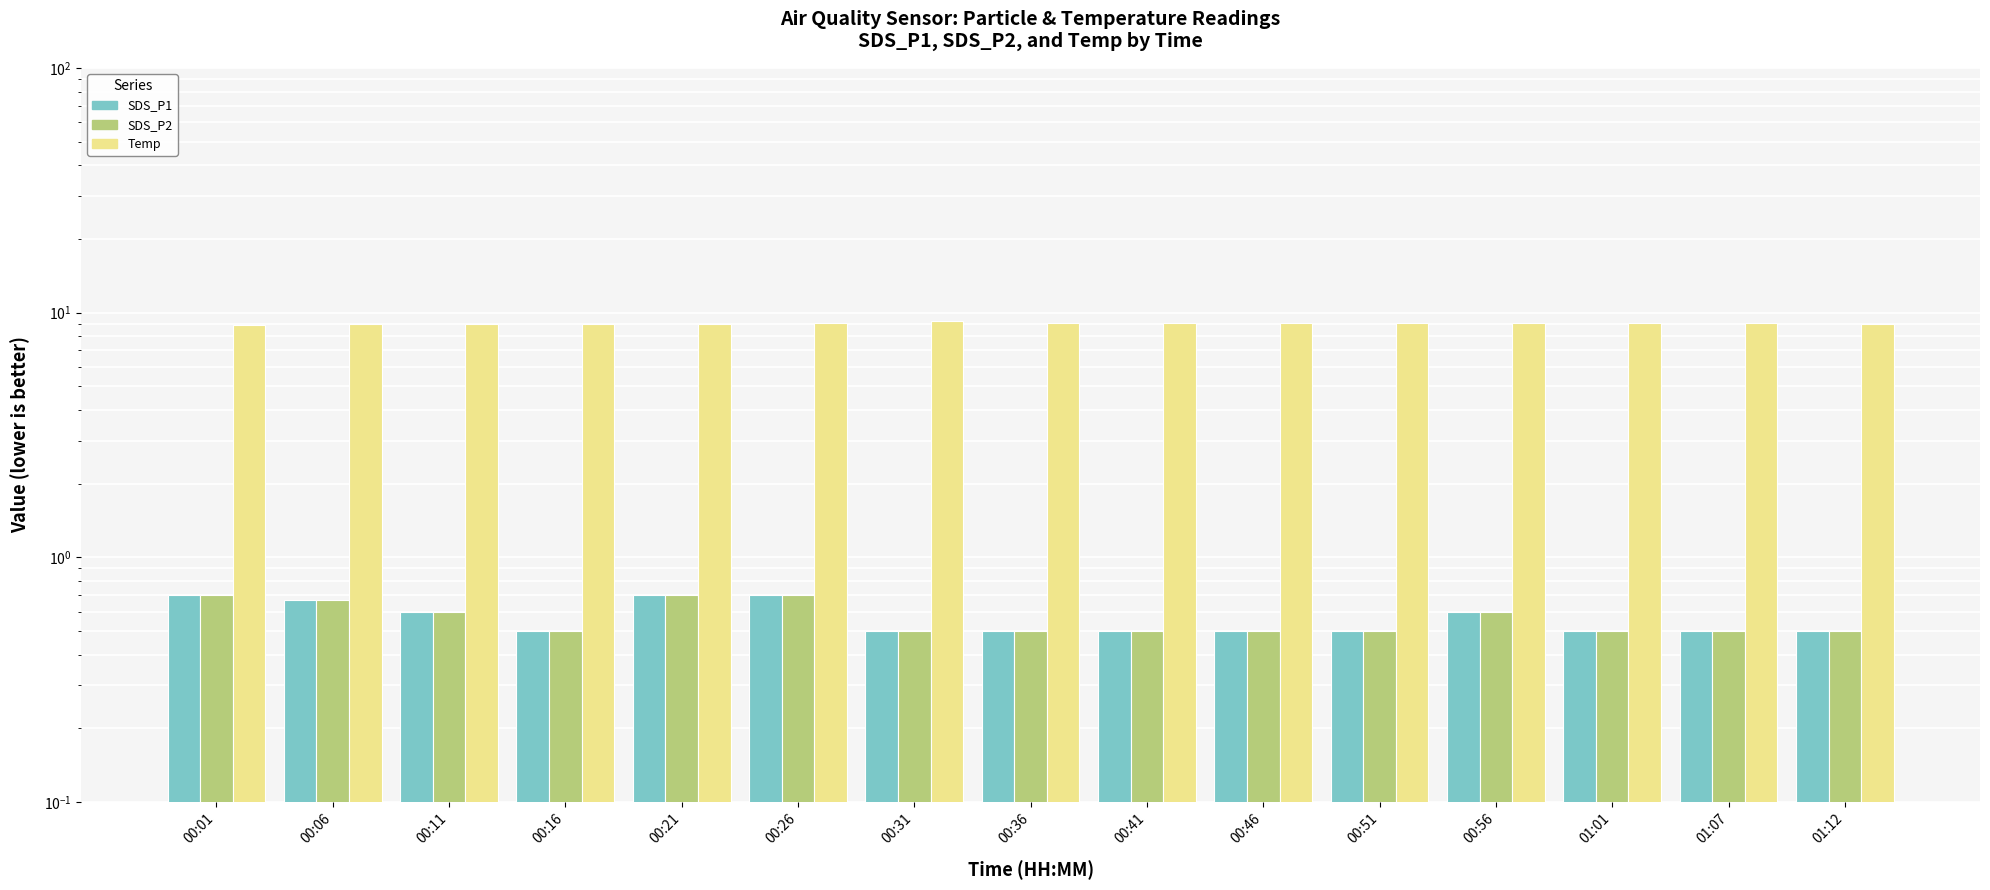

Reading left to right, list all the values displayed in this chart.

SDS_P1: 00:01=0.7	00:06=0.7	00:11=0.6	00:16=0.5	00:21=0.7	00:26=0.7	00:31=0.5	00:36=0.5	00:41=0.5	00:46=0.5	00:51=0.5	00:56=0.6	01:01=0.5	01:07=0.5	01:12=0.5
SDS_P2: 00:01=0.7	00:06=0.7	00:11=0.6	00:16=0.5	00:21=0.7	00:26=0.7	00:31=0.5	00:36=0.5	00:41=0.5	00:46=0.5	00:51=0.5	00:56=0.6	01:01=0.5	01:07=0.5	01:12=0.5
Temp: 00:01=8.9	00:06=9.0	00:11=9.0	00:16=9.0	00:21=9.0	00:26=9.1	00:31=9.2	00:36=9.1	00:41=9.1	00:46=9.1	00:51=9.1	00:56=9.1	01:01=9.1	01:07=9.1	01:12=9.0